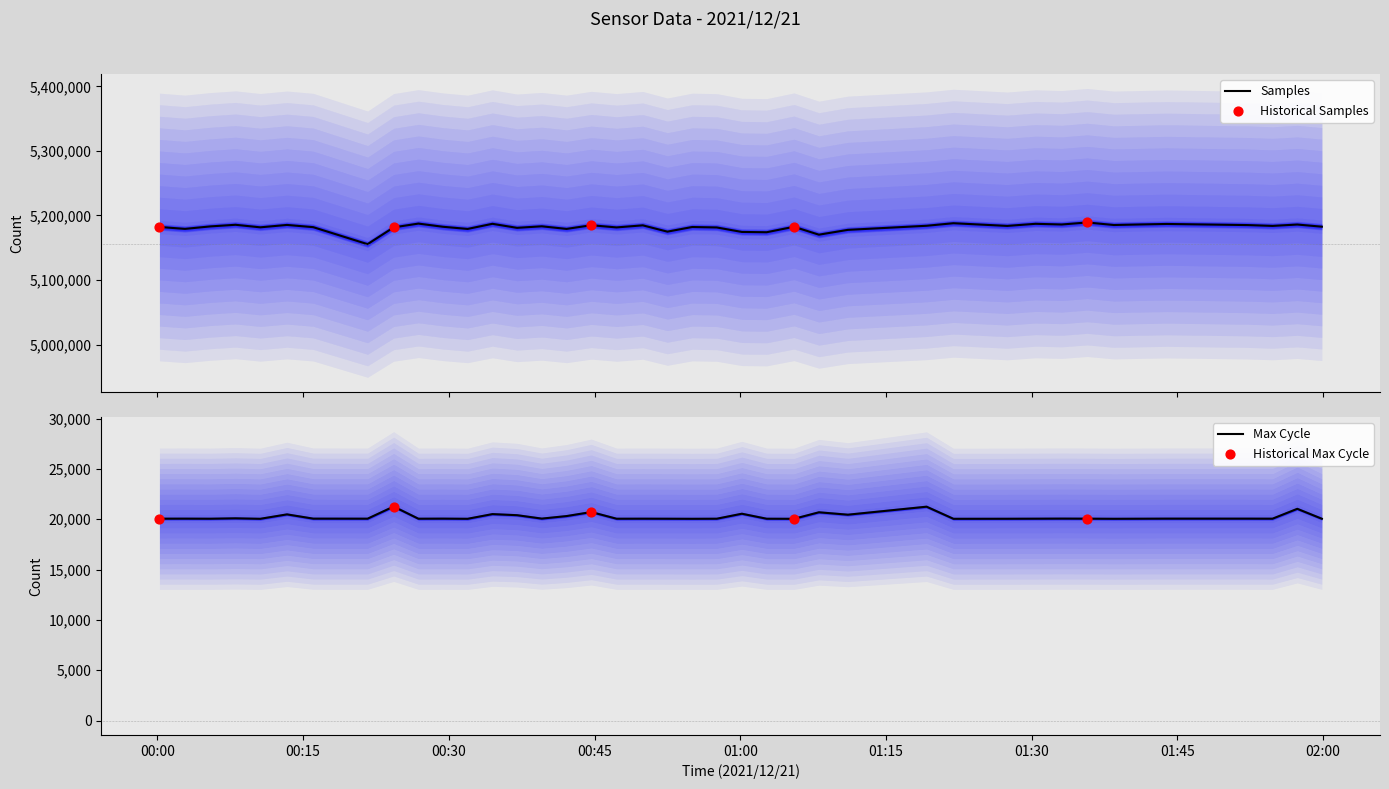

Which series reaches the minimum Y coordinate?

Max_cycle